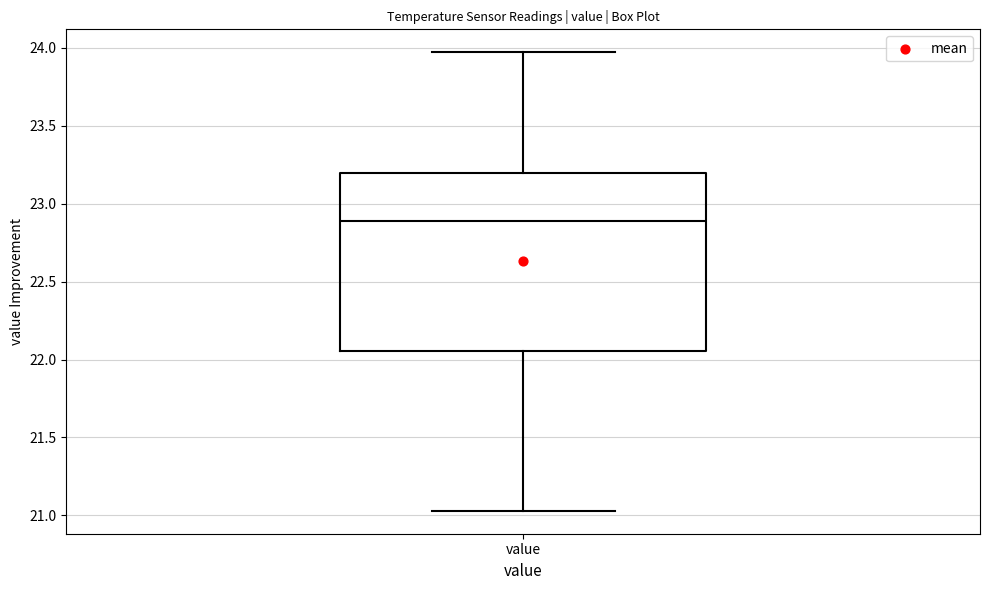

Transcribe this box plot: give where the median line is, the range the box spans, and where the two whiskers end, as read against the y-axis. The values are not printed on the chart, so give them approximately, as read against the axis.

median 22.90, box 22.05 to 23.20, whiskers 21.05 to 23.95